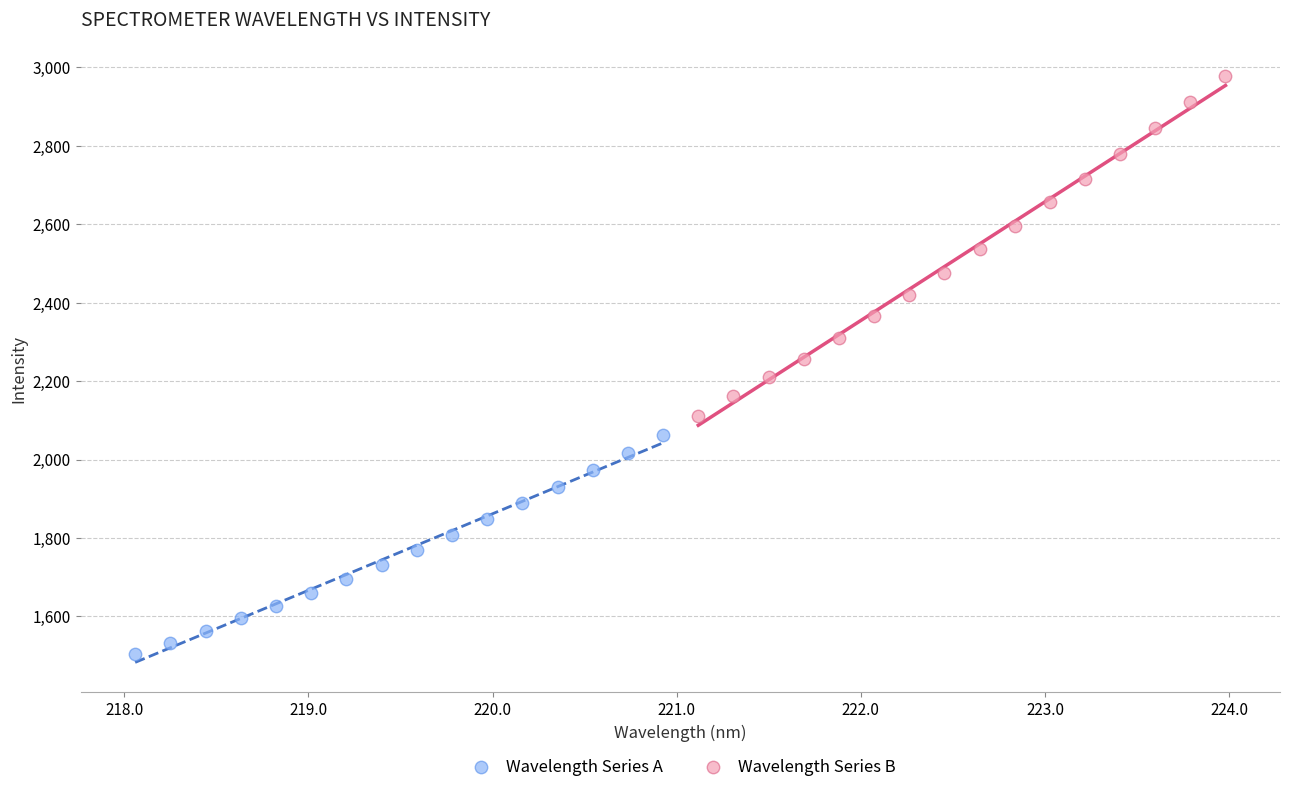

Which series contains the lowest Y value?

Wavelength Series A